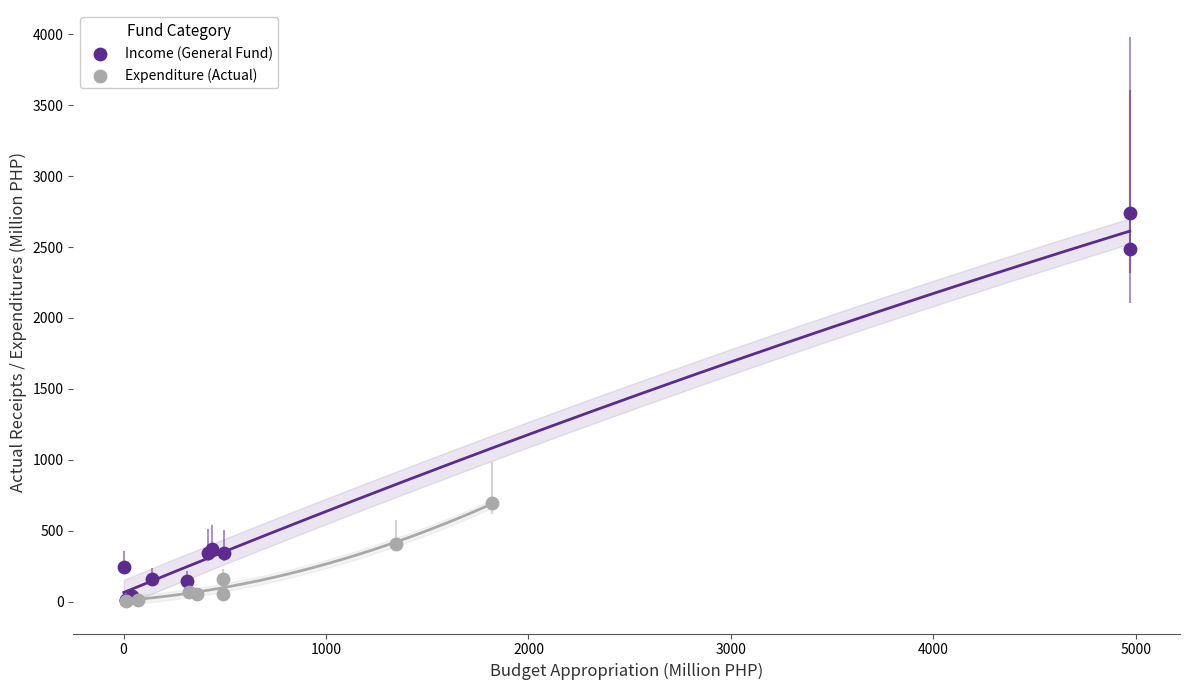

Which series has the largest Y range (max minus min)?

Income (General Fund)